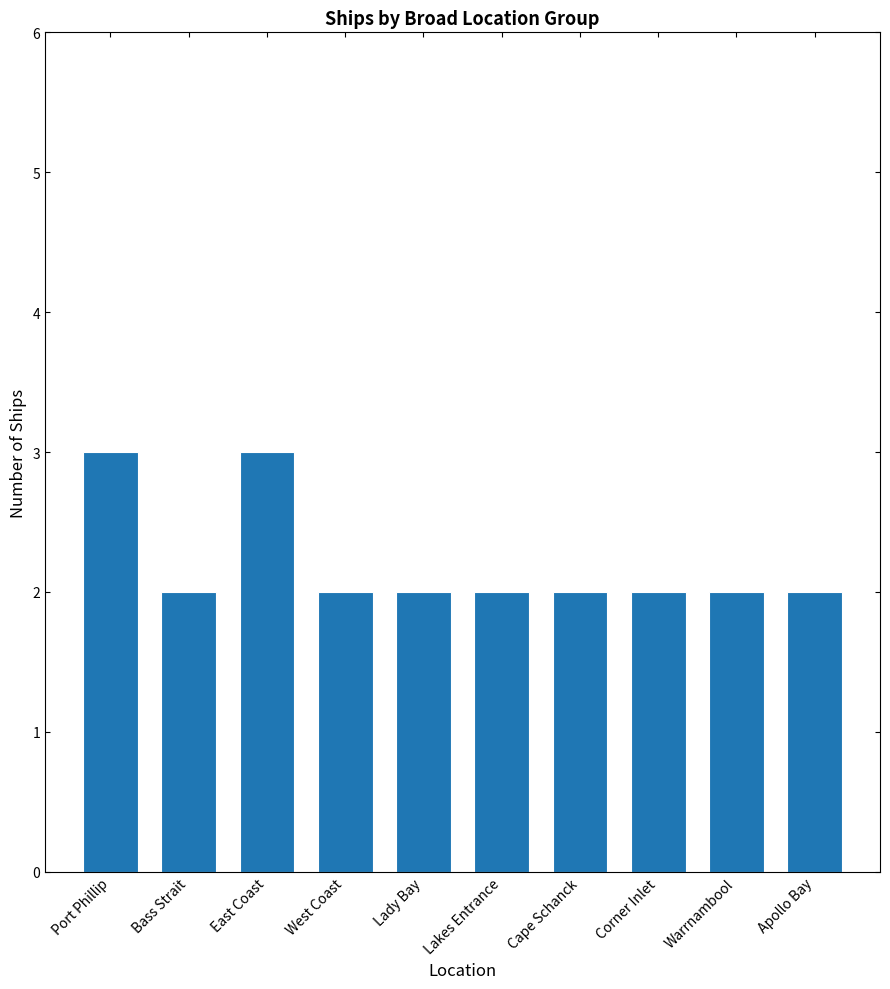

What is the greatest value displayed?

3